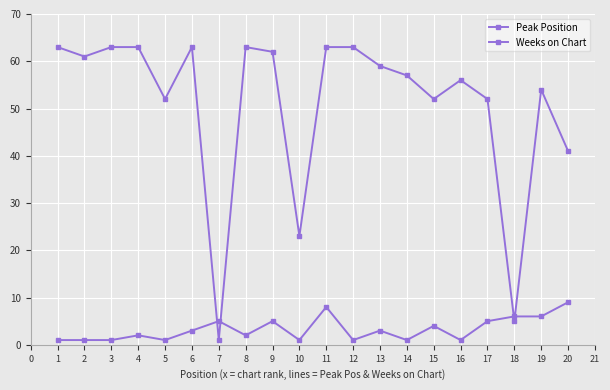

How many data points does each series have?

20